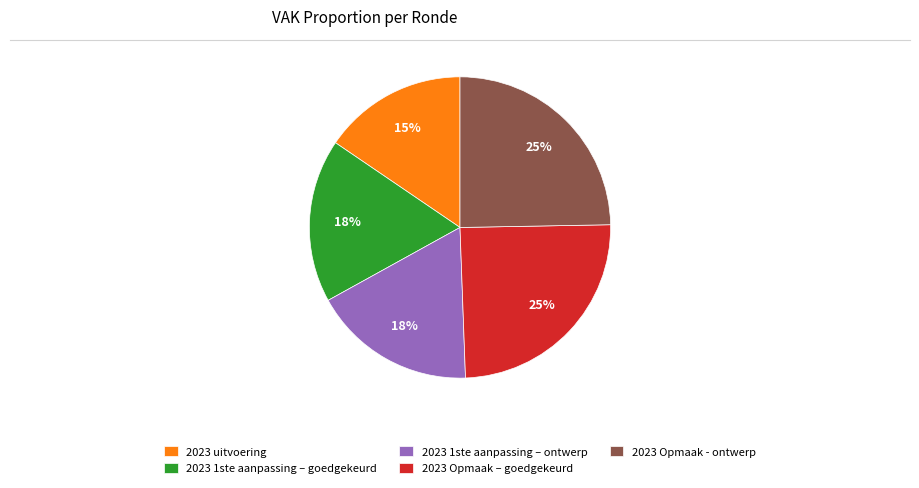

Combined, do 2023 1ste aanpassing – goedgekeurd and 2023 1ste aanpassing – ontwerp account for over 50%?

No